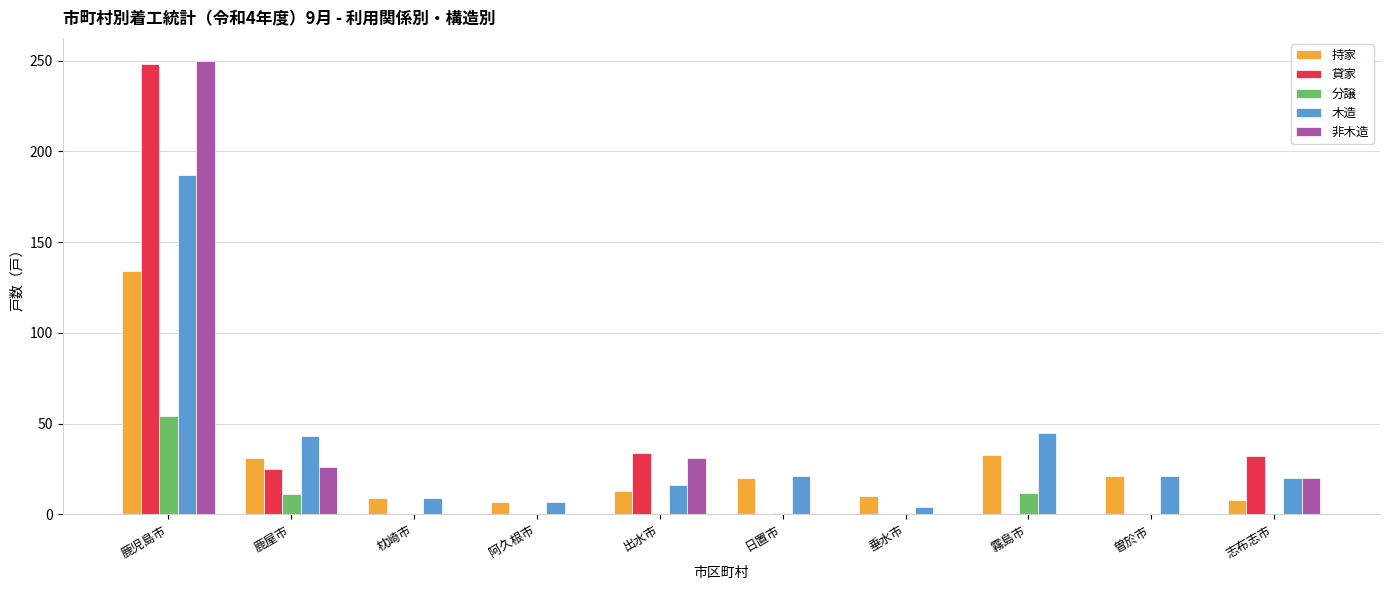

True or false: 貸家 has a value of 119 at 垂水市.

False